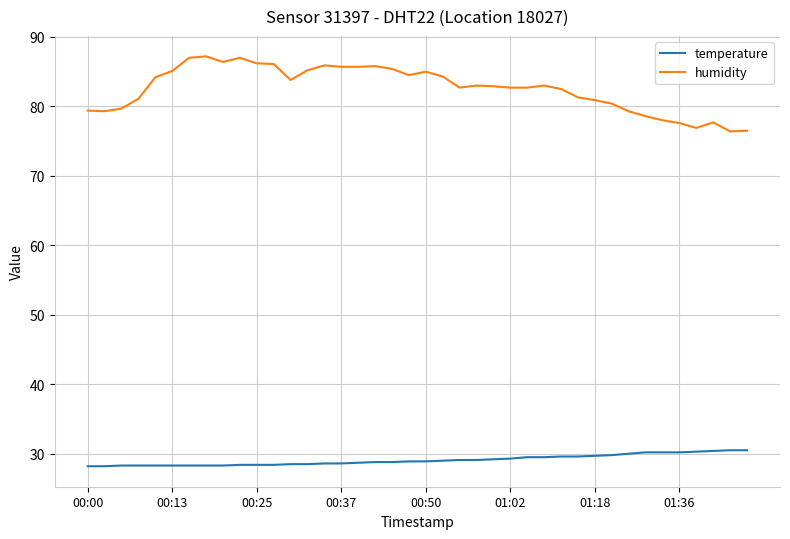

Count the number of categories in the chart.

40